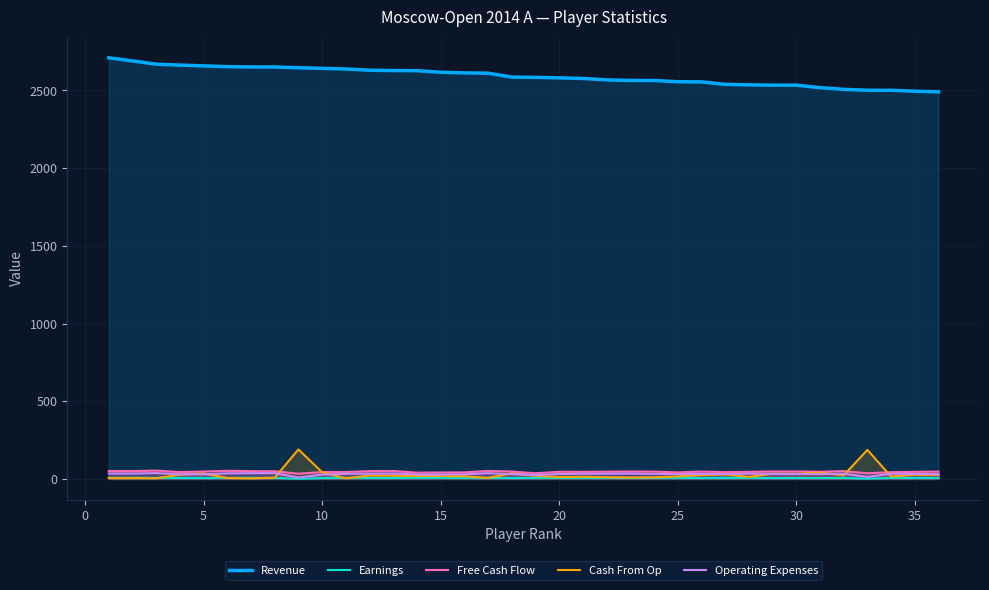

What is the maximum value for Cash From Op?

190.0